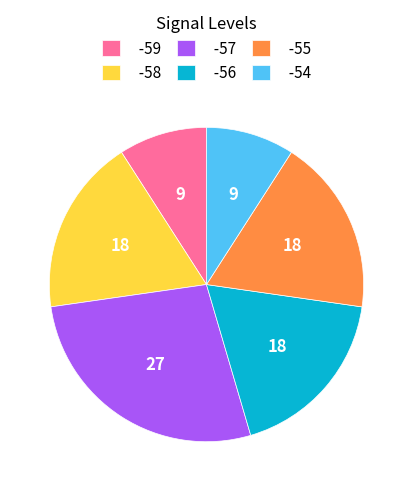

Is there a majority slice in this chart?

No